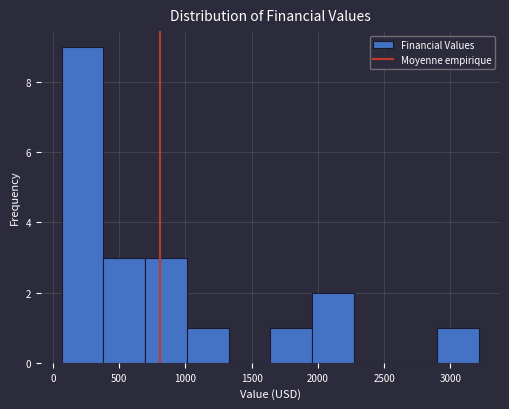

Reading left to right, transcribe this chart: for each bar, give the range it covers on the x-axis and its height. Neither the bar edges nor the heights are printed on the chart, so give them approximately, as read against the axes.

50 to 400: 9
400 to 700: 3
700 to 1000: 3
1000 to 1350: 1
1350 to 1650: 0
1650 to 1950: 1
1950 to 2250: 2
2250 to 2600: 0
2600 to 2900: 0
2900 to 3200: 1